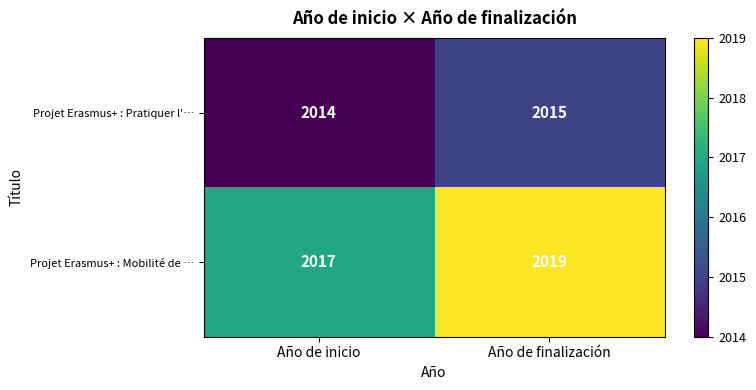

The value of Projet Erasmus+ : Mobilité de … at Año de finalización is 3186. True or false?

False